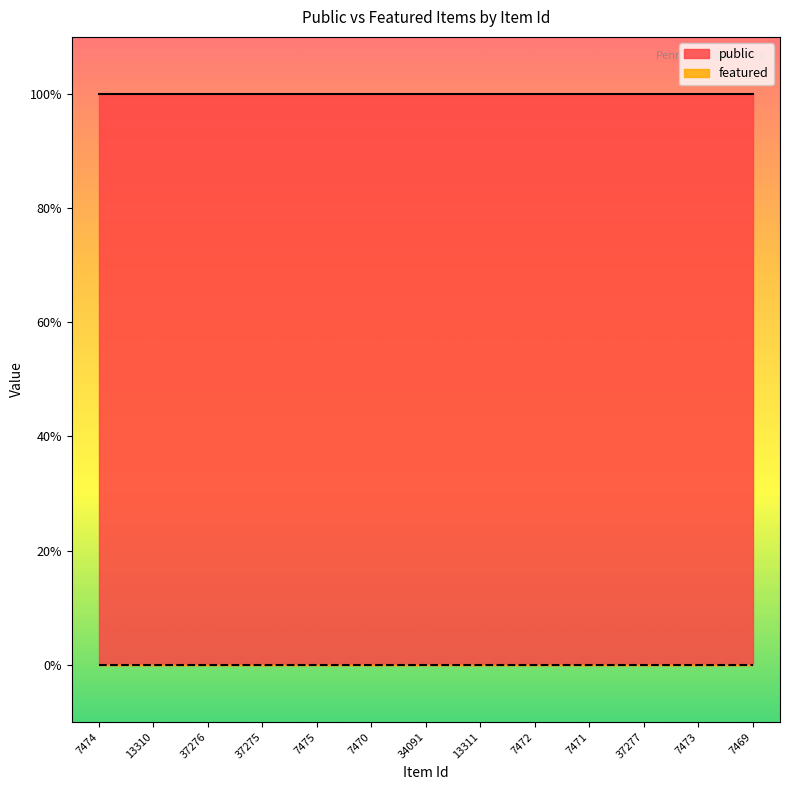

Where is featured nearest to the value 0?

7474